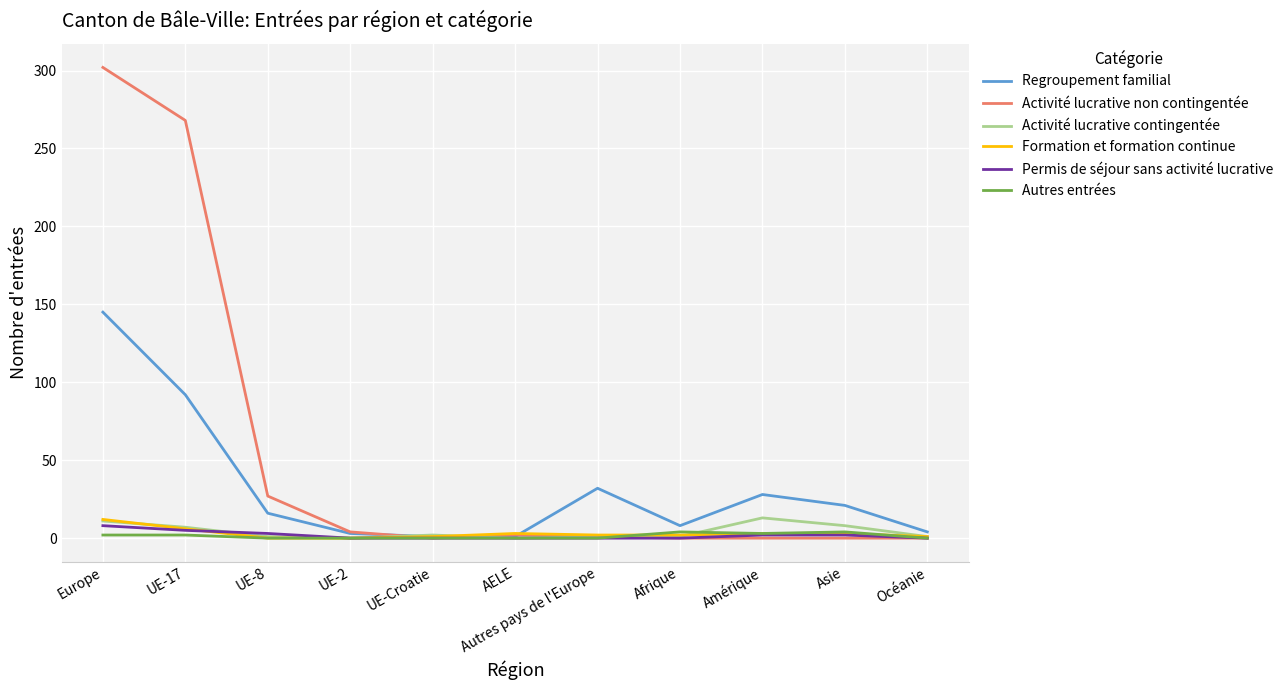

Which category has the highest value across all series?

Europe